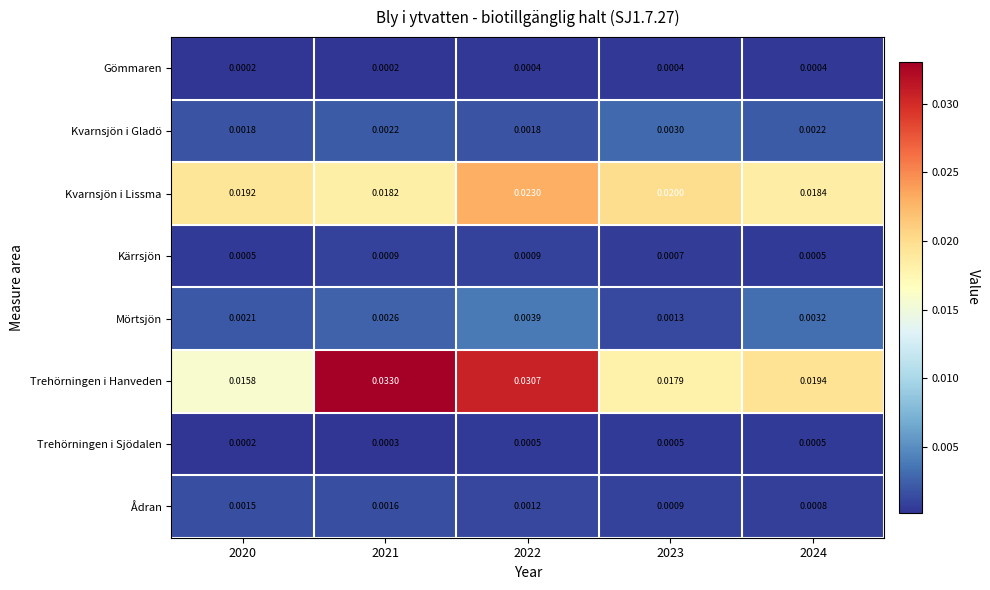

Which series has the largest range (max minus min)?

Trehörningen i Hanveden